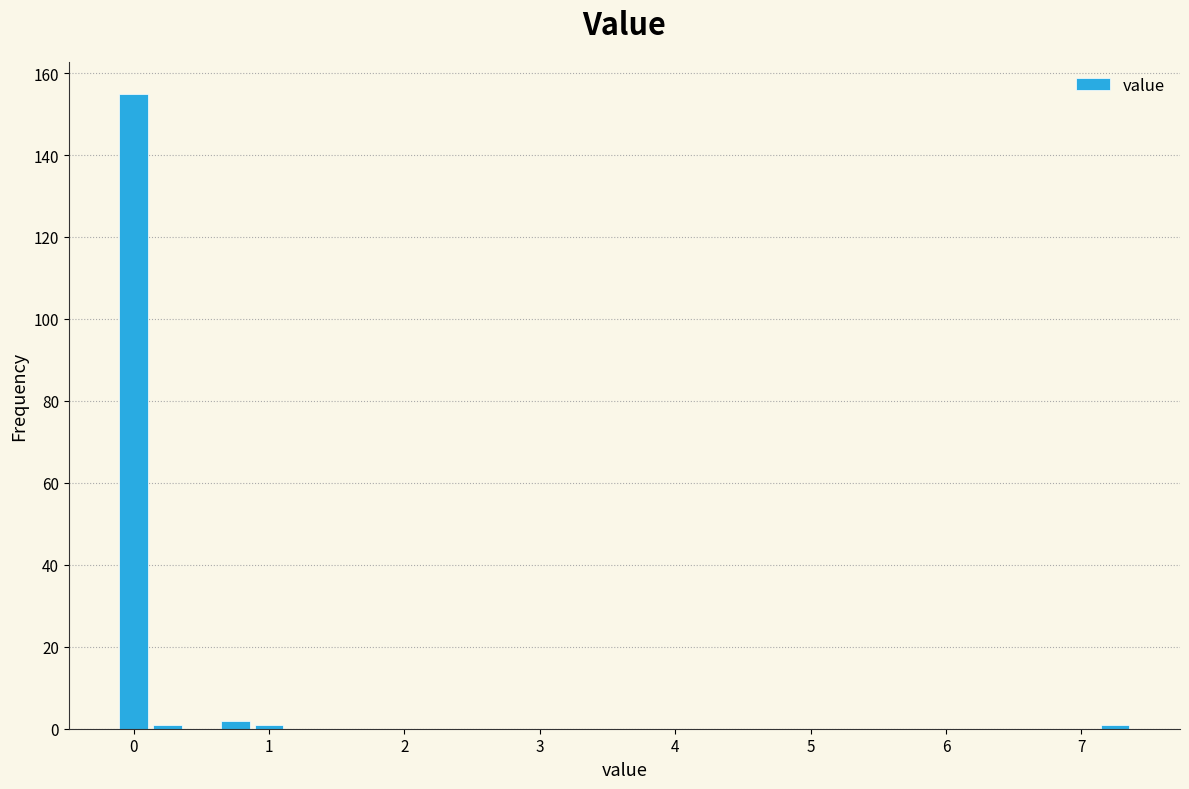

Around what value on the x-axis is the tallest bar? Give the approximate position of its centre, as read against the axis.

0.0